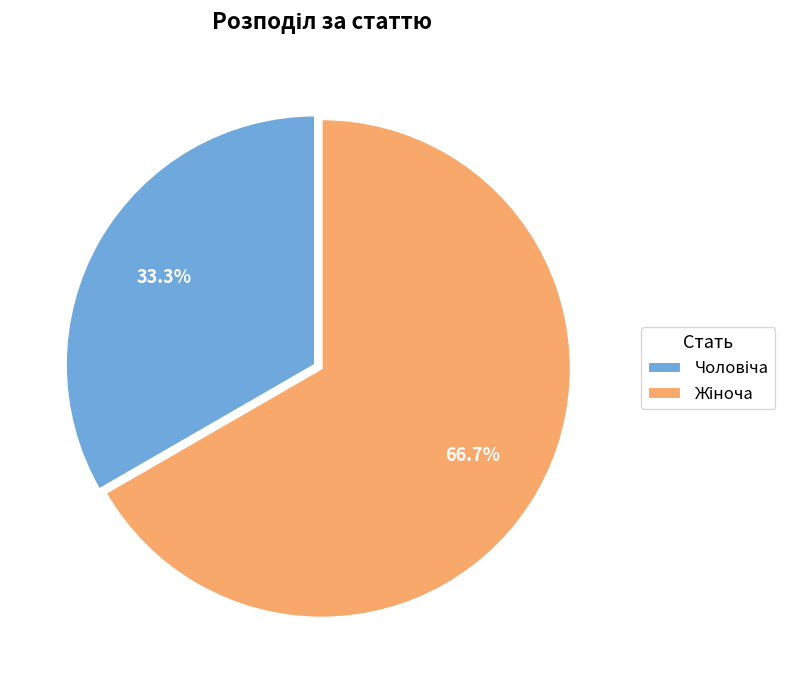

Count the number of slices in the pie.

2